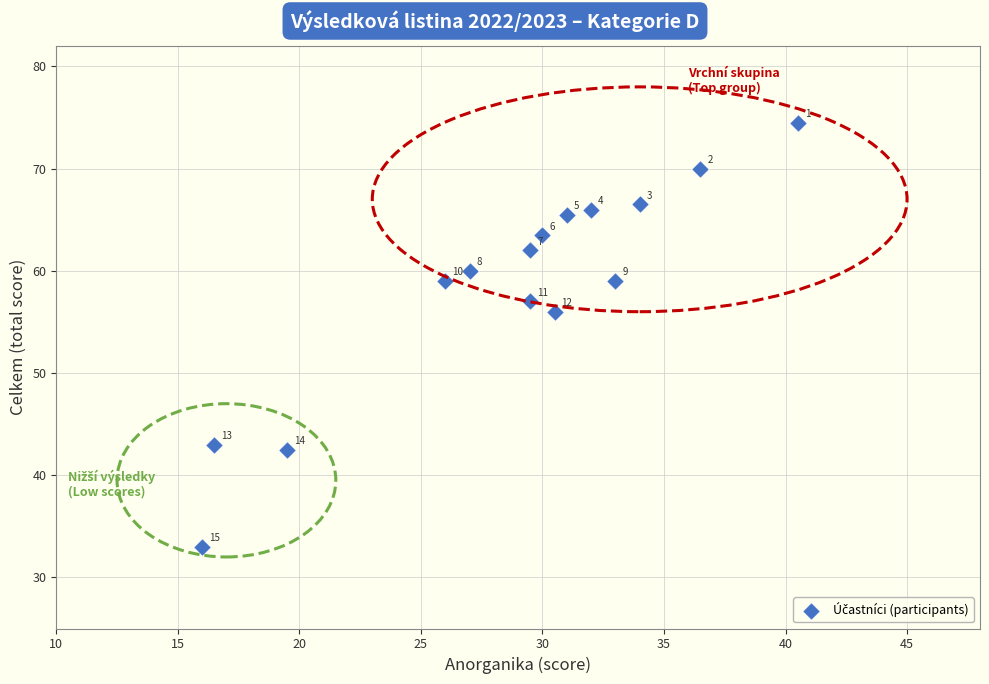

What Y value in the scatter plot is closest to 53?

56.0